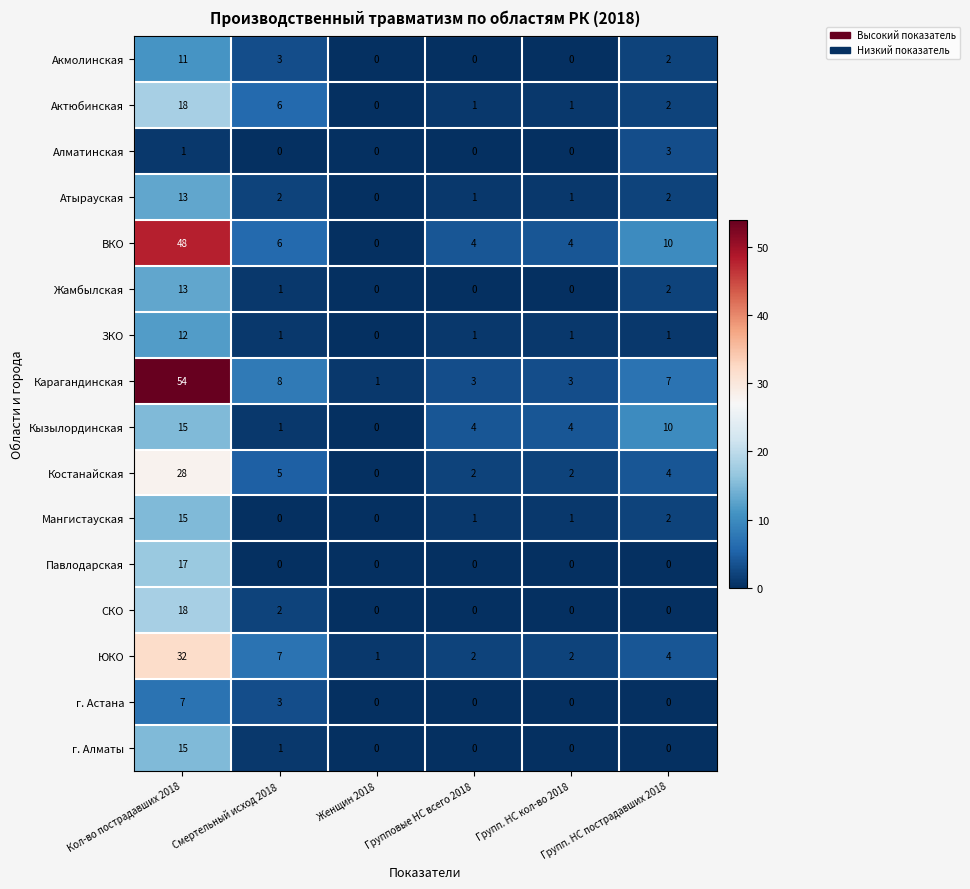

What is the difference between the highest and lowest values at Групповые НС всего 2018?

4